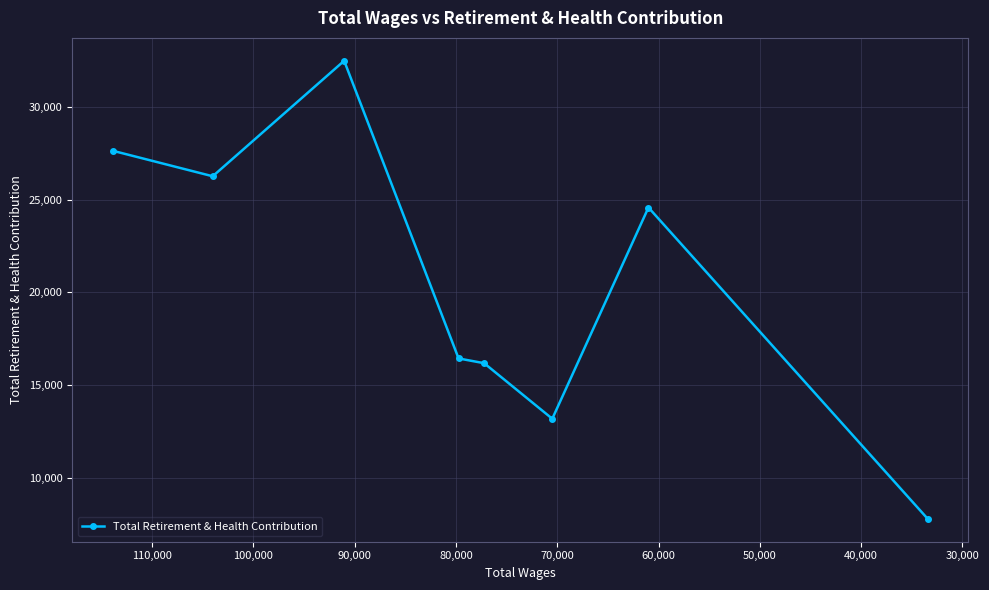

The chart shows a value of 13187 at 70,000. True or false?

True